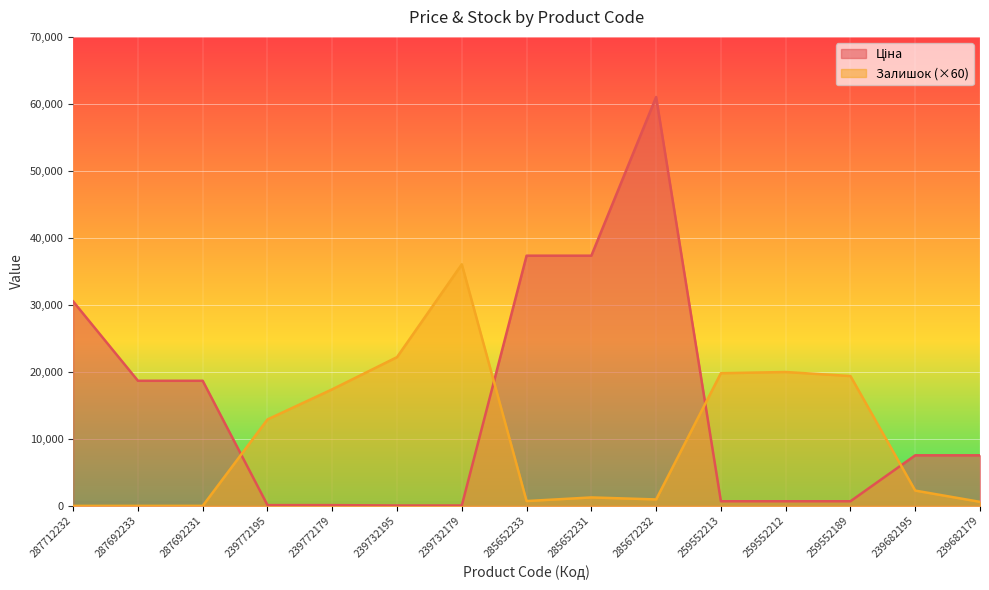

What is the difference between the second highest and second lowest values in the Залишок series?

22200.0